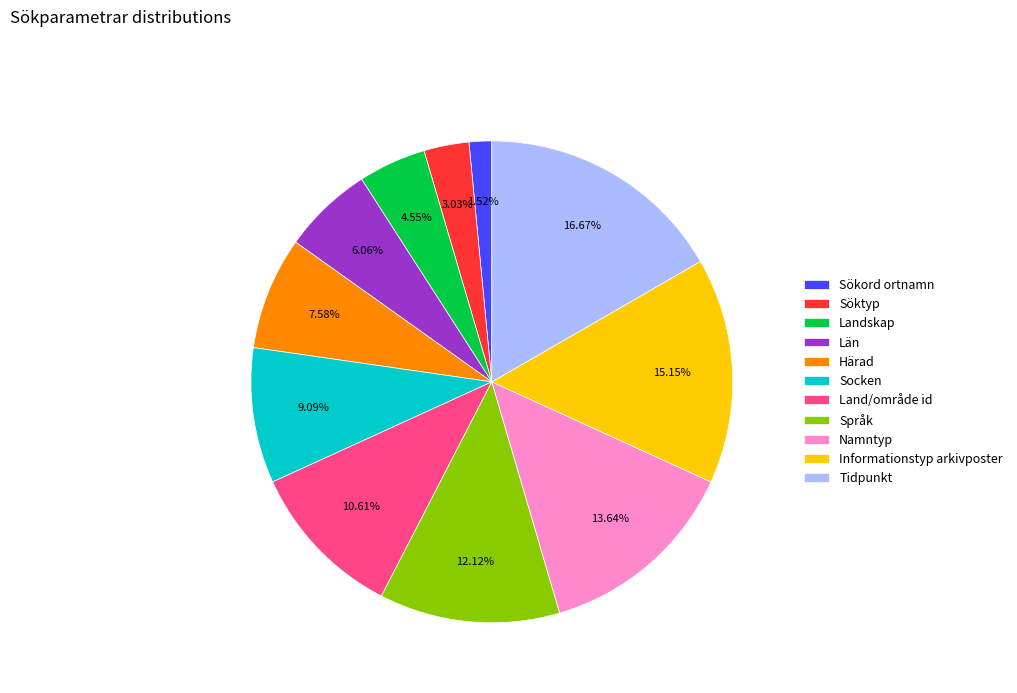

Does Härad account for over 50% of the chart?

No